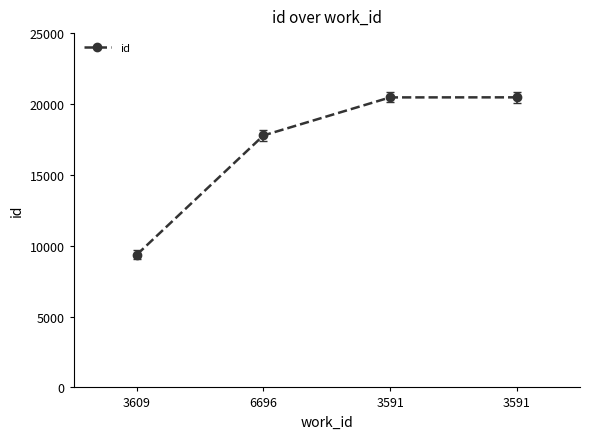

Reading left to right, transcribe all the data shown in this chart.

3609=9371	6696=17780	3591=20464	3591=20468